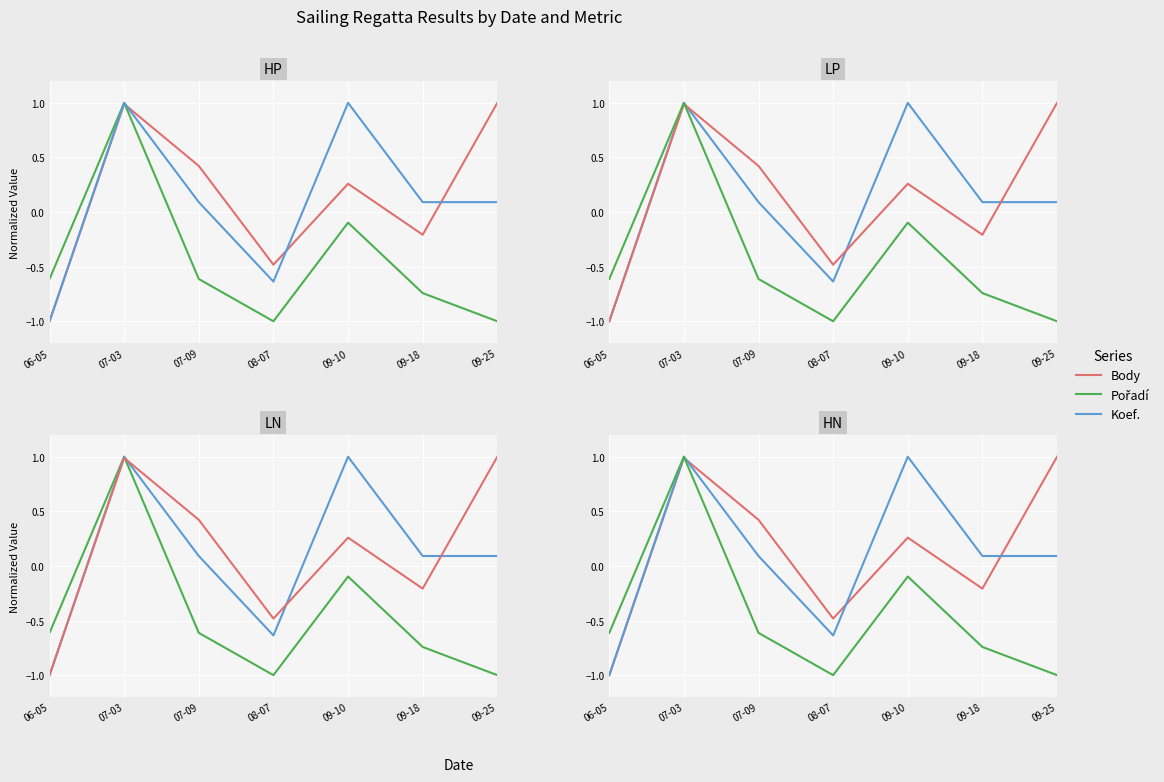

Where is the first local maximum for Pořadí?

07-03